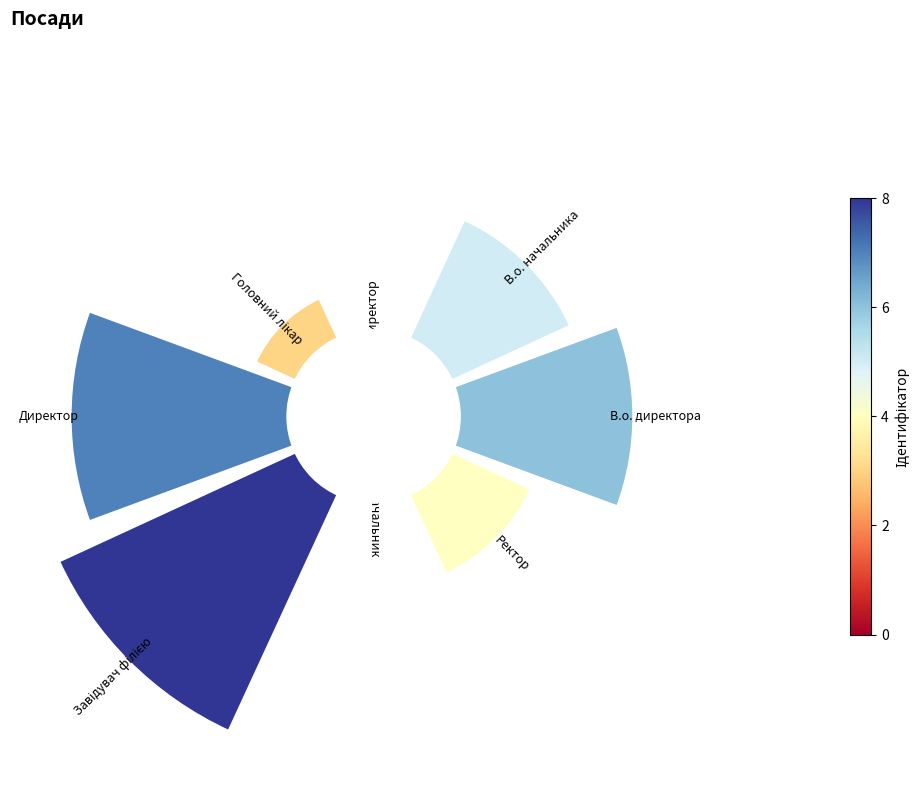

To the nearest percent, what portion does 0 represent?

17%